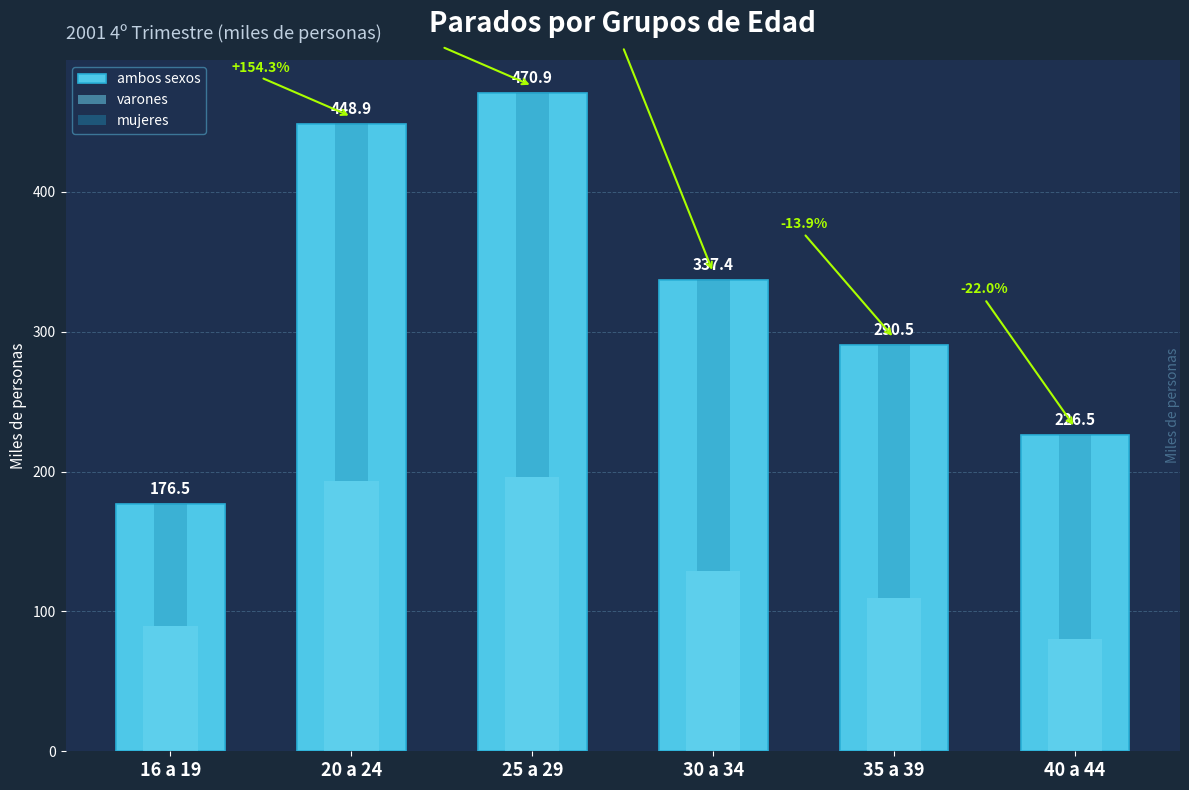

Which series has the widest spread of values?

ambos sexos